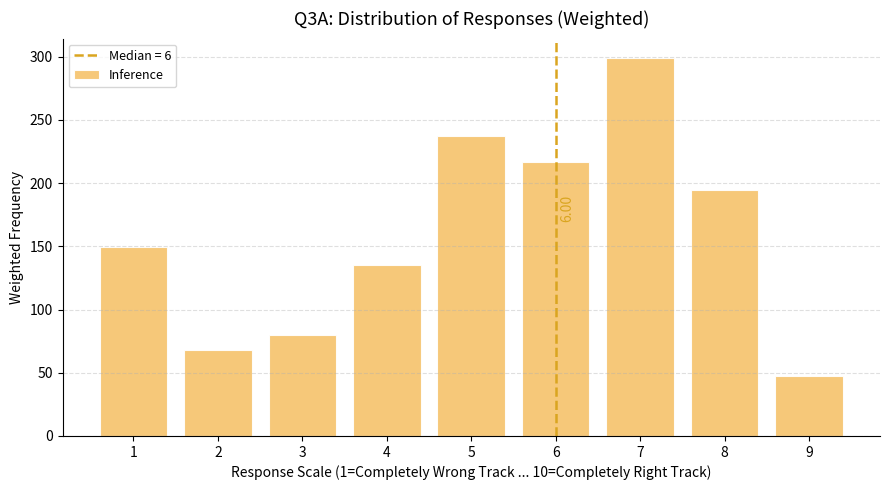

List the labels in order of value, largest first.

7, 5, 6, 8, 1, 4, 3, 2, 9